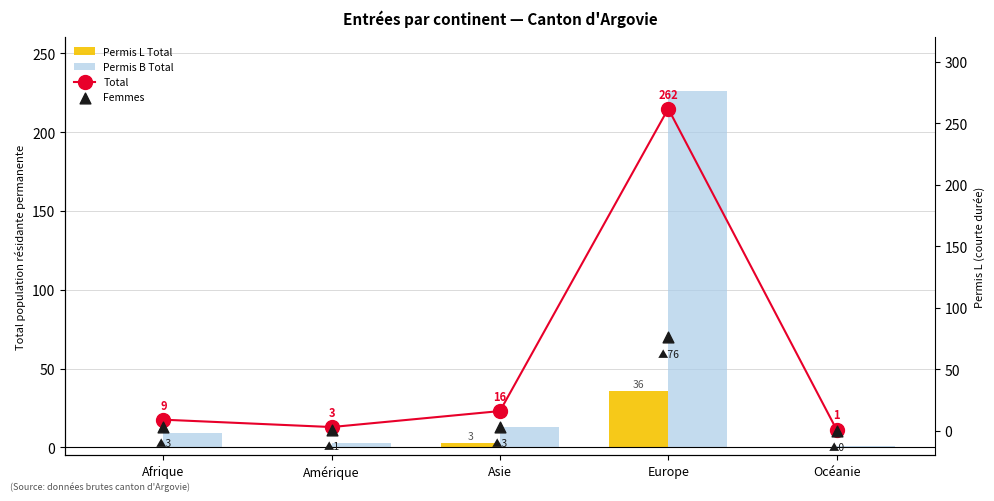

Which series reaches the maximum Y coordinate?

Total